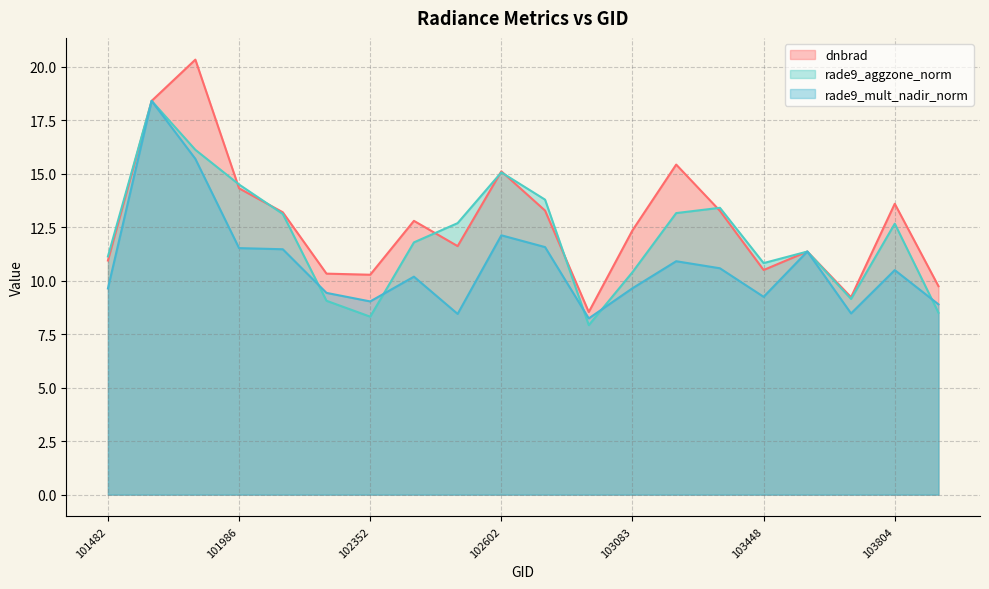

What is the lowest value of the rade9_mult_nadir_norm series?

8.2